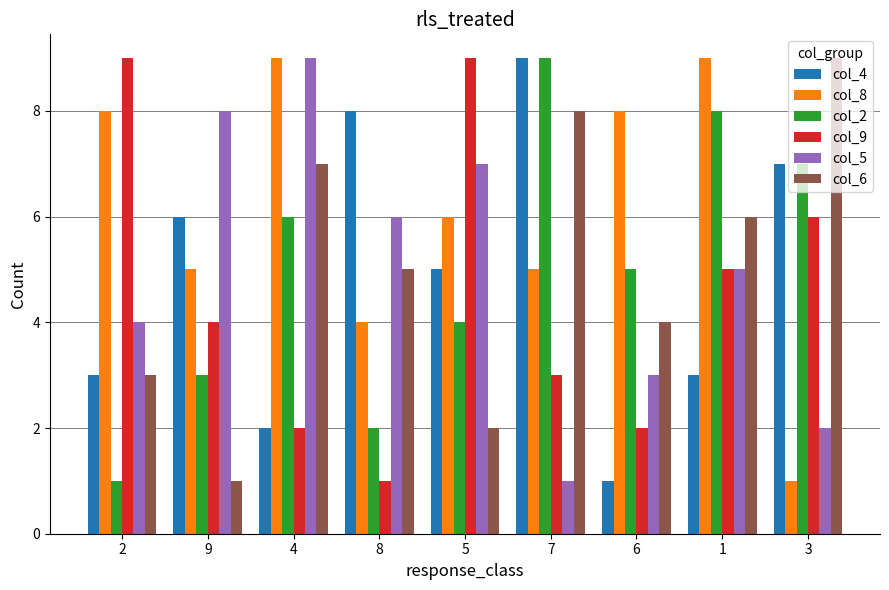

What is the greatest value displayed?

9